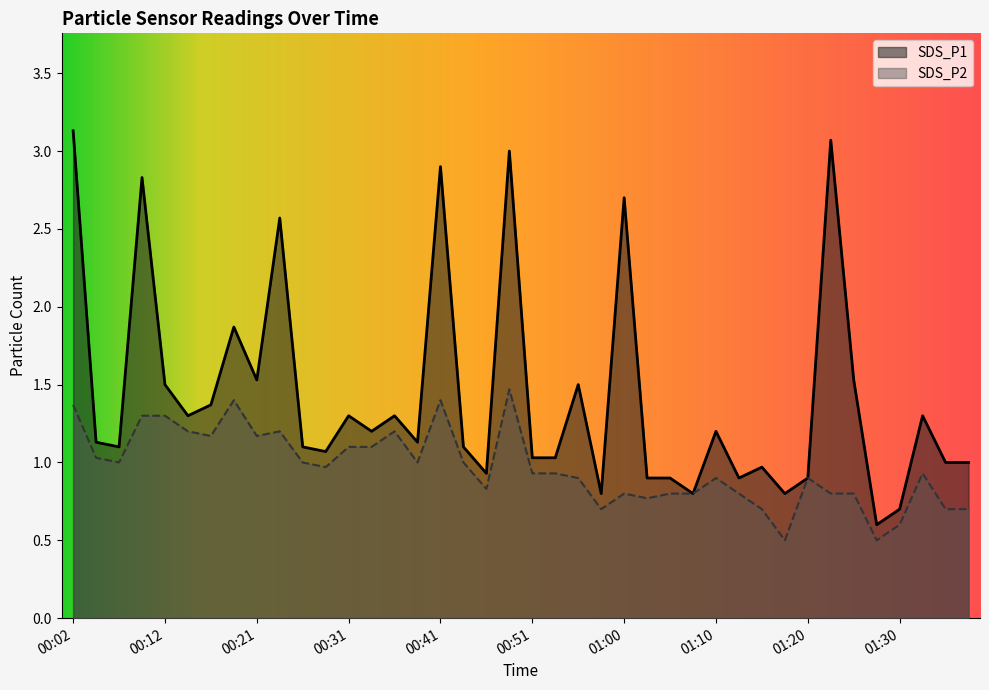

Rank the categories by SDS_P1 value from highest to lowest.

00:02, 01:22, 00:48, 00:41, 00:09, 01:00, 00:24, 00:19, 00:21, 01:25, 00:12, 00:55, 00:16, 00:14, 00:31, 00:36, 01:32, 00:33, 01:10, 00:04, 00:38, 00:07, 00:26, 00:43, 00:29, 00:51, 00:53, 01:34, 01:37, 01:15, 00:46, 01:03, 01:05, 01:13, 01:20, 00:58, 01:08, 01:17, 01:30, 01:27